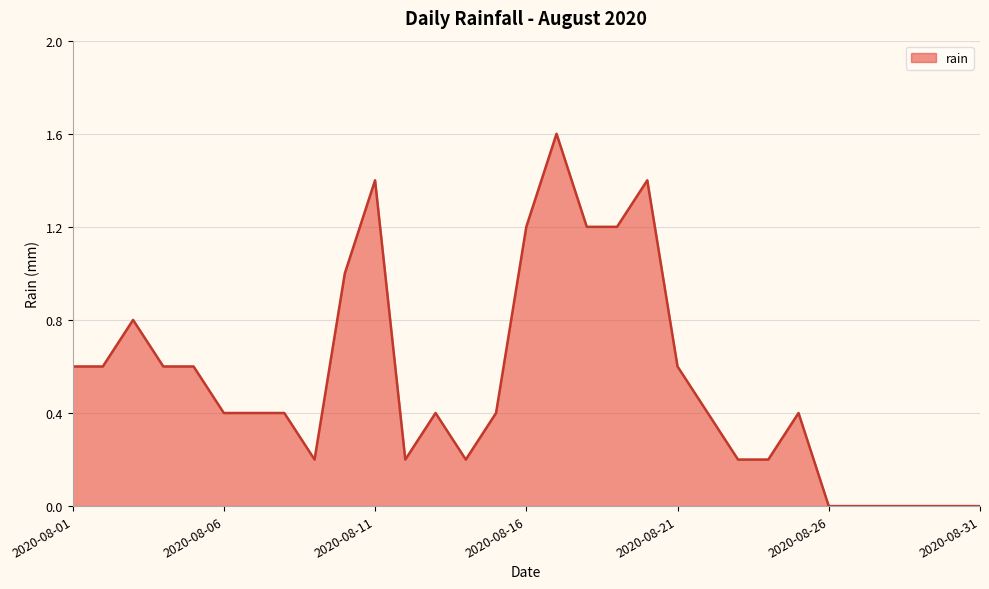

Reading left to right, list all the values displayed in this chart.

0.6	0.6	0.8	0.6	0.6	0.4	0.4	0.4	0.2	1.0	1.4	0.2	0.4	0.2	0.4	1.2	1.6	1.2	1.2	1.4	0.6	0.4	0.2	0.2	0.4	0.0	0.0	0.0	0.0	0.0	0.0